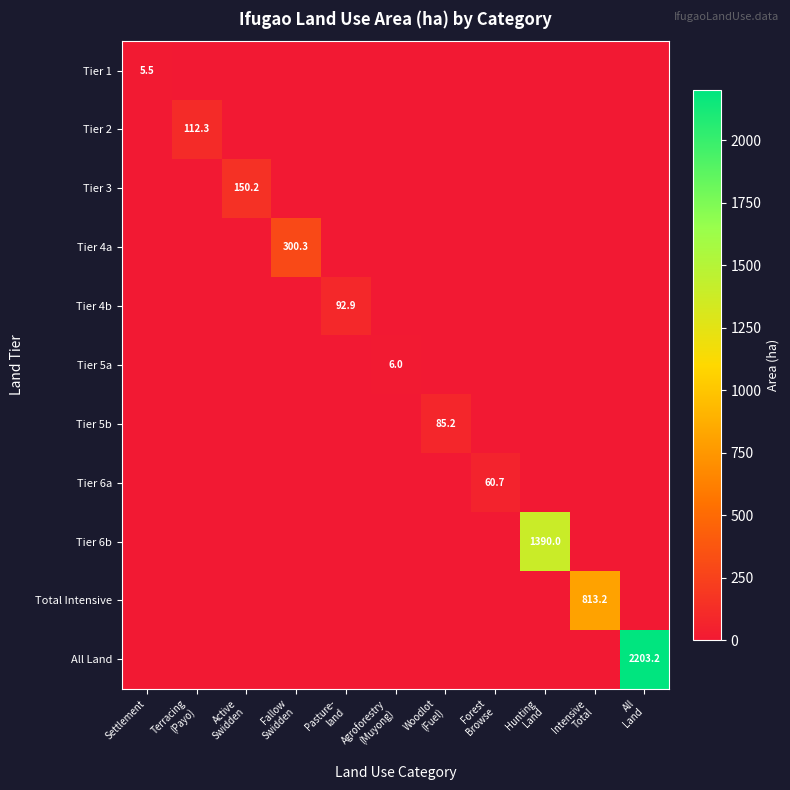

At which label does Tier 2 reach its peak?

Terracing (Payo)